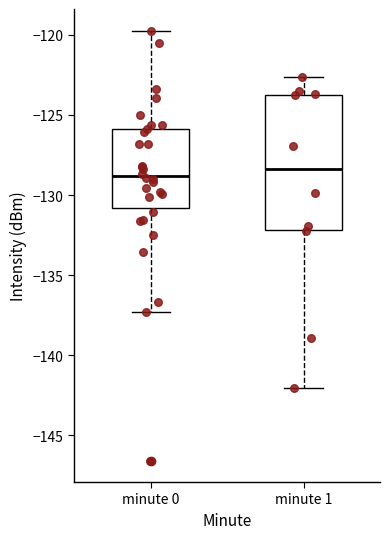

Comparing the boxes themselves (not the whiskers), which one is the tallest?

minute 1